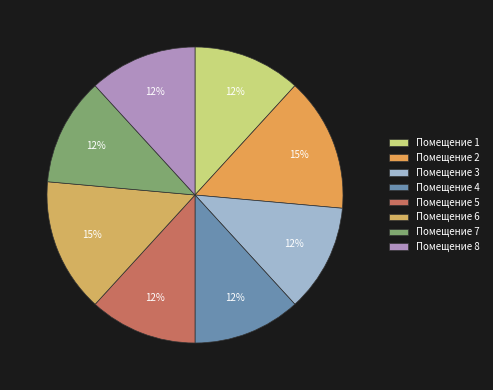

Which category has the biggest portion of the pie?

2